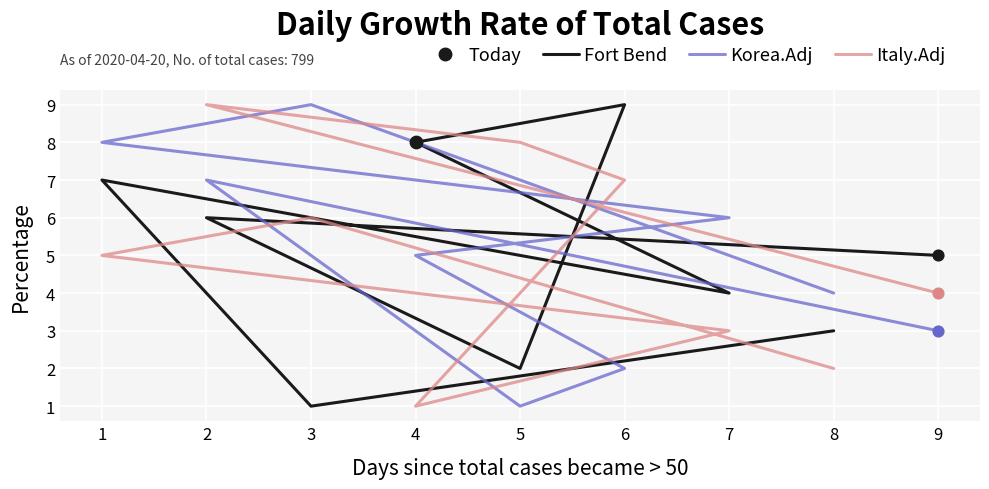

Which series has the largest Y range (max minus min)?

Fort Bend